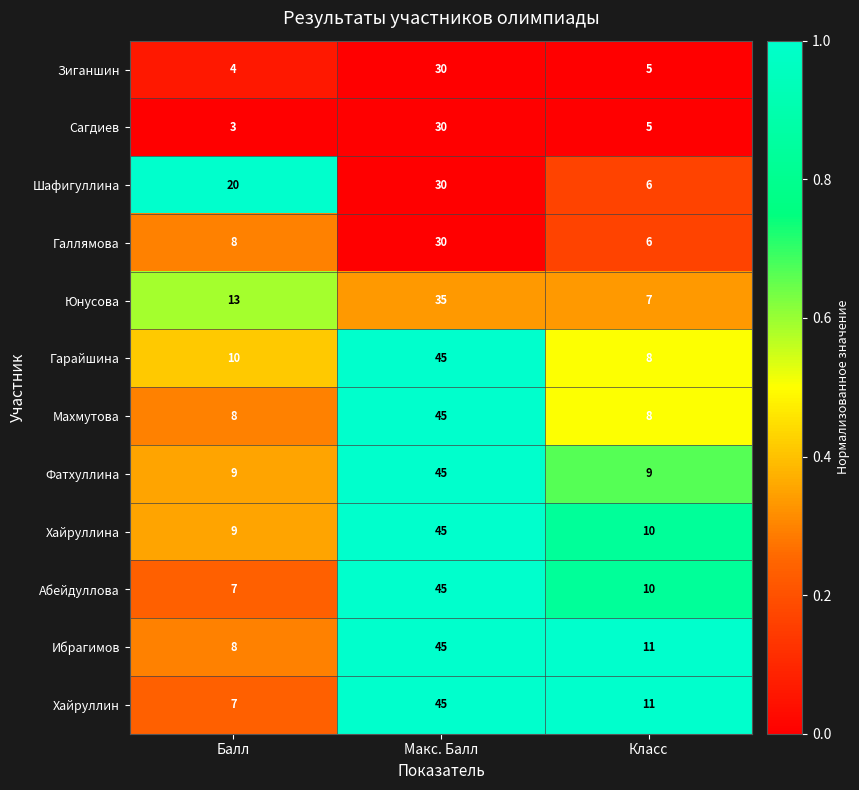

What is the total value across all series at Макс. Балл?

470